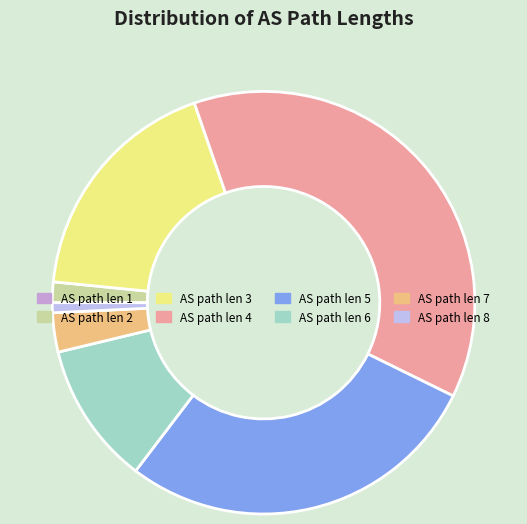

The AS path len 2 slice represents 13% of the pie. True or false?

False